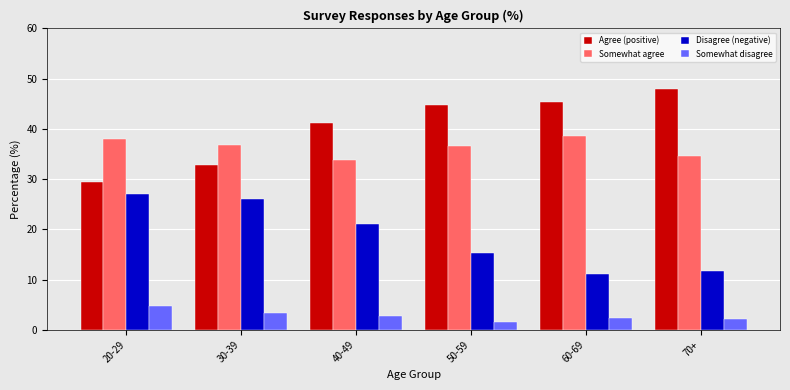

Where is Somewhat disagree nearest to the value 3?

40-49